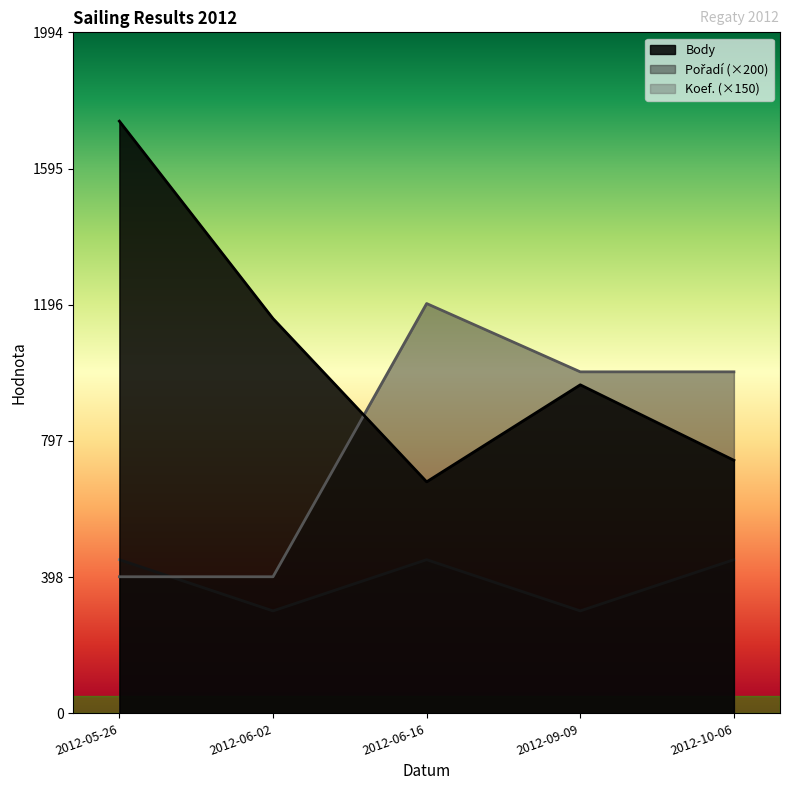

Is it true that Body equals 741 at 2012-10-06?

True